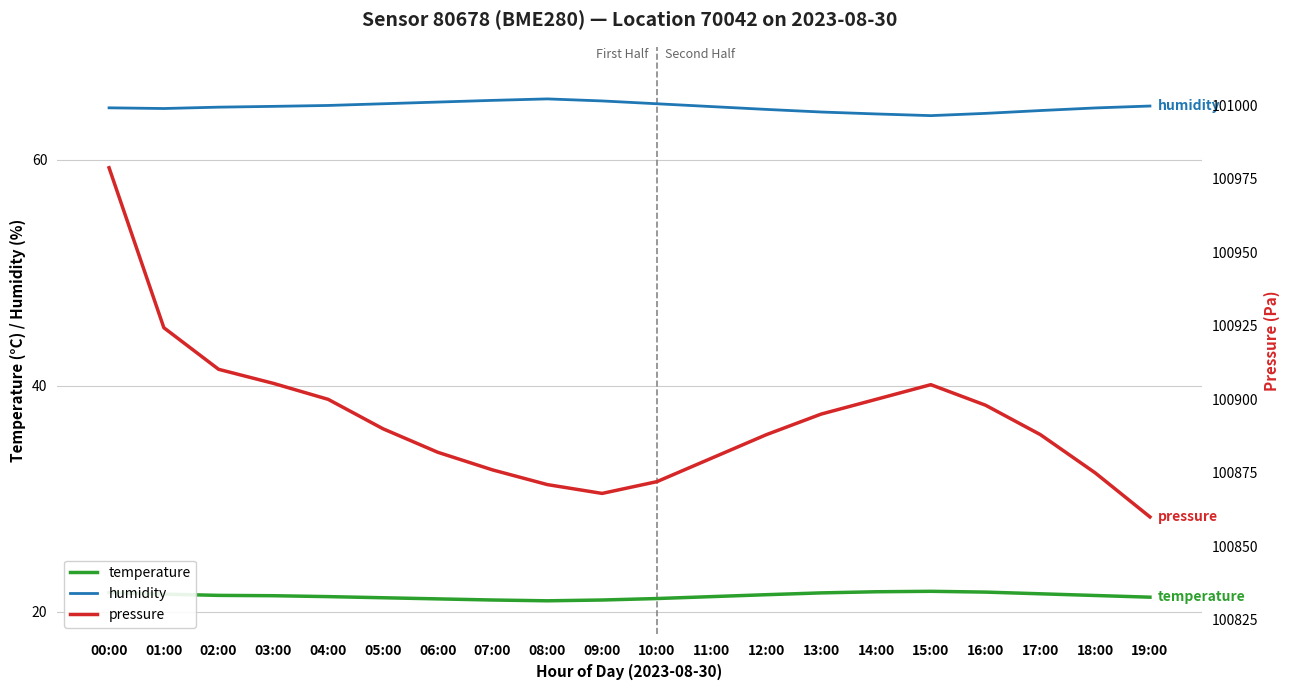

Where is pressure nearest to the value 100919?

01:00